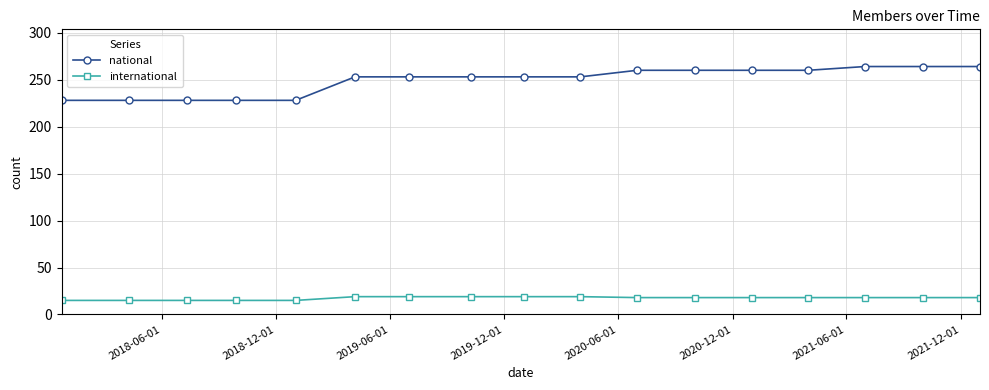

What is the difference between the maximum and minimum values in the national series?

36